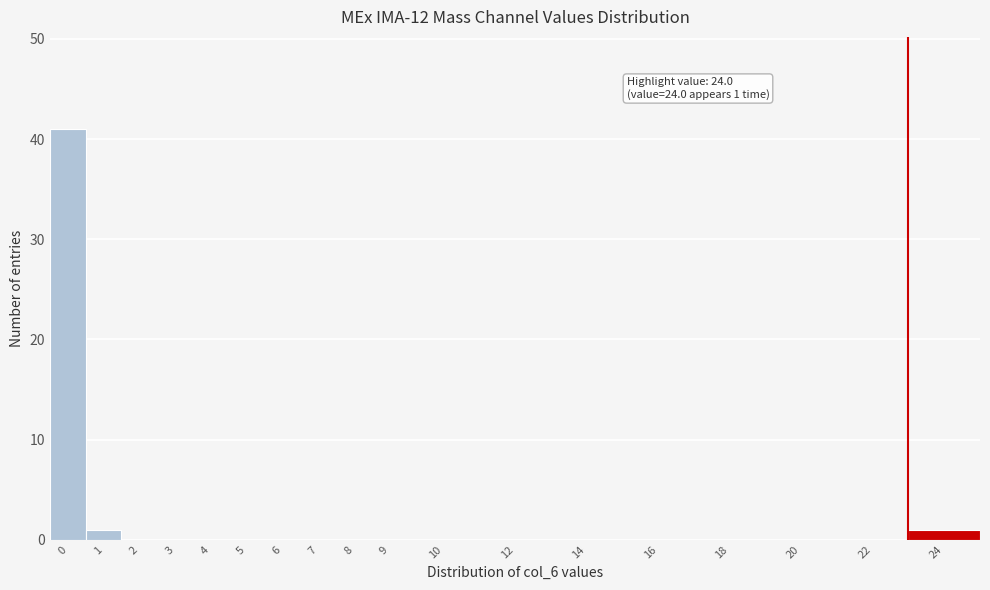

Reading left to right, list all the values displayed in this chart.

0=41	1=1	2=0	3=0	4=0	5=0	6=0	7=0	8=0	9=0	10=0	12=0	14=0	16=0	18=0	20=0	22=0	24=1